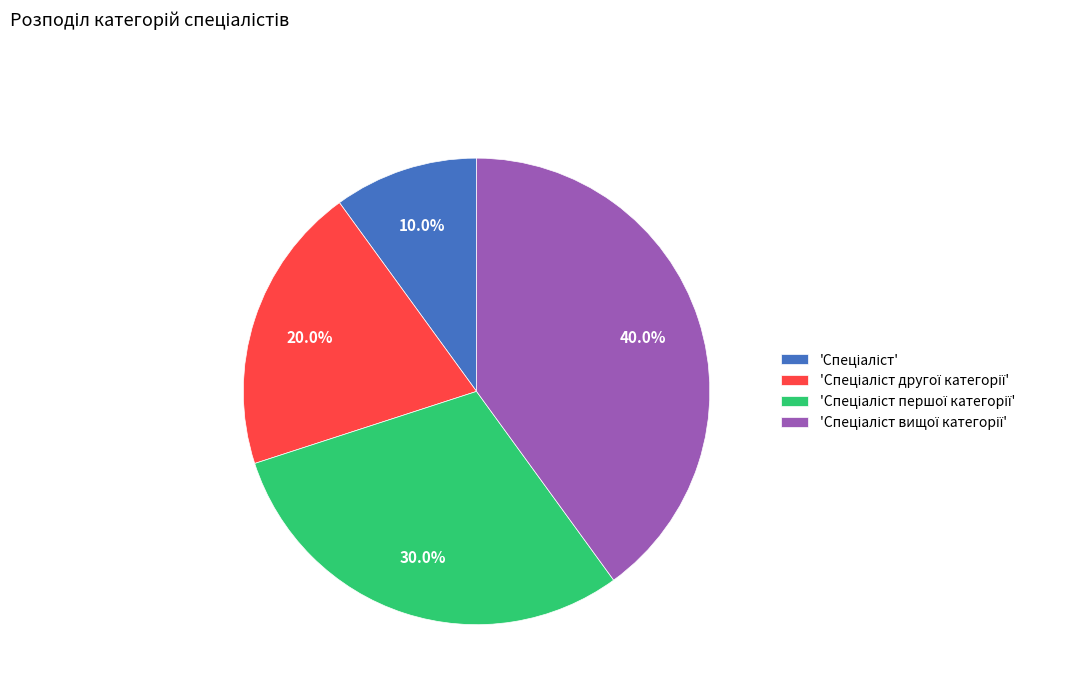

Is there any slice that represents more than half of the pie?

No